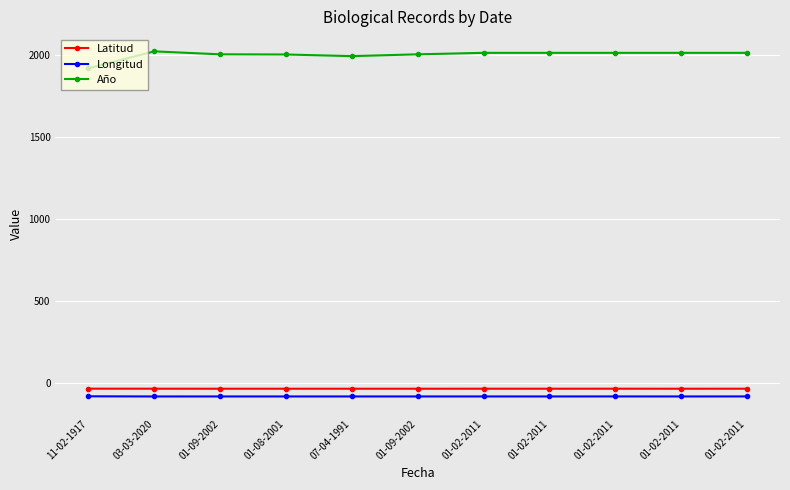

Rank the categories by Año value from lowest to highest.

11-02-1917, 07-04-1991, 01-08-2001, 01-09-2002, 01-09-2002, 01-02-2011, 01-02-2011, 01-02-2011, 01-02-2011, 01-02-2011, 03-03-2020